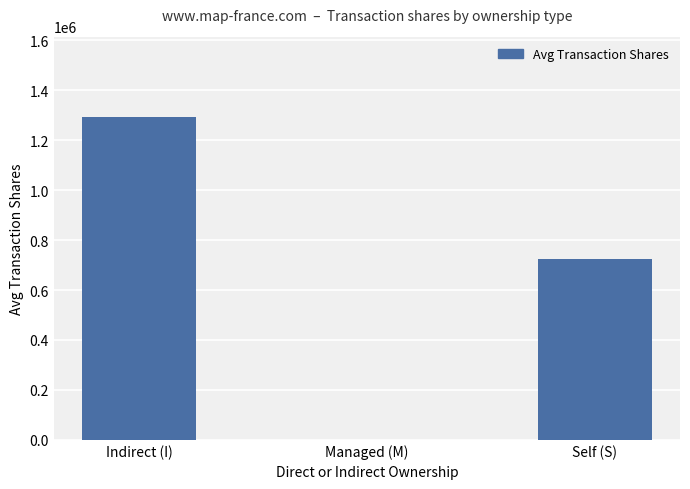

True or false: the data shows 1291917.8 at Indirect (I).

True